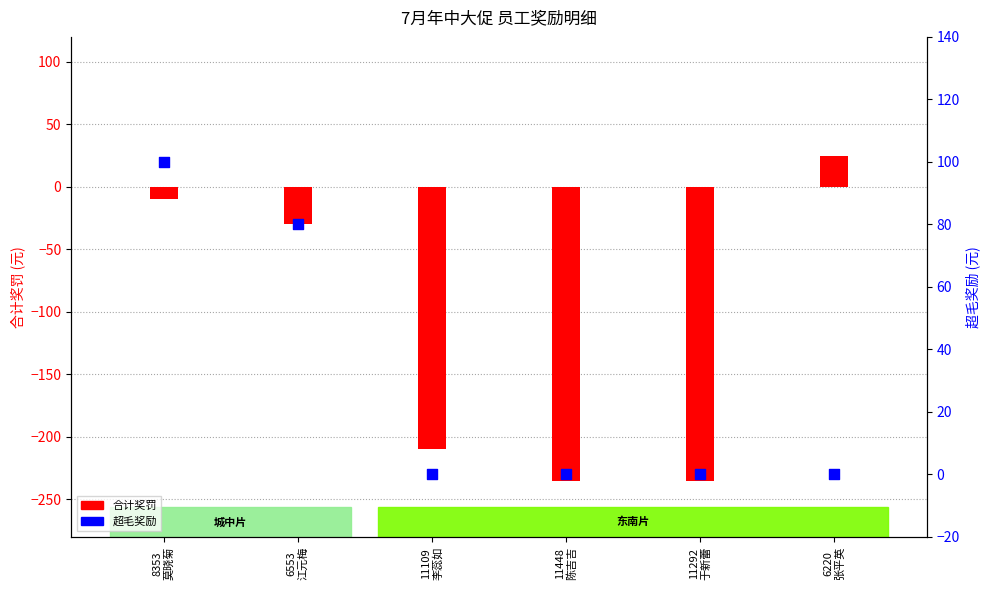

Which series contains the lowest Y value?

合计奖罚